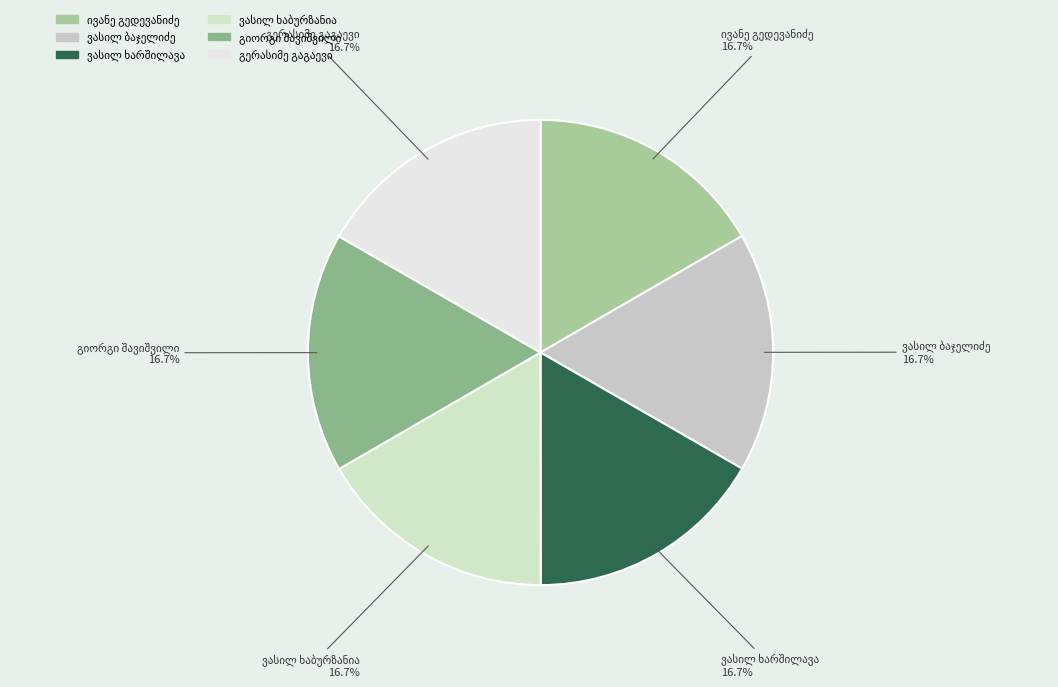

Does any single category account for the majority?

No